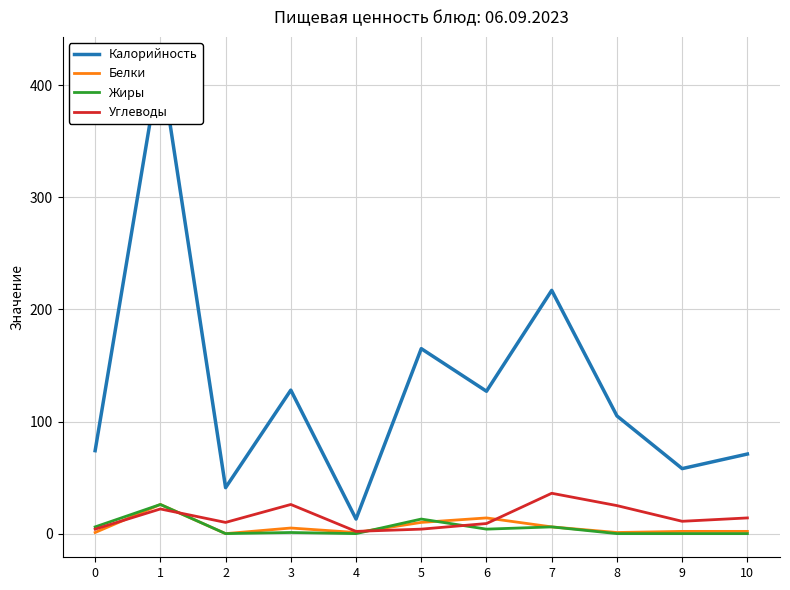

Which series ends up on top after the final intersection of Жиры and Углеводы?

Углеводы